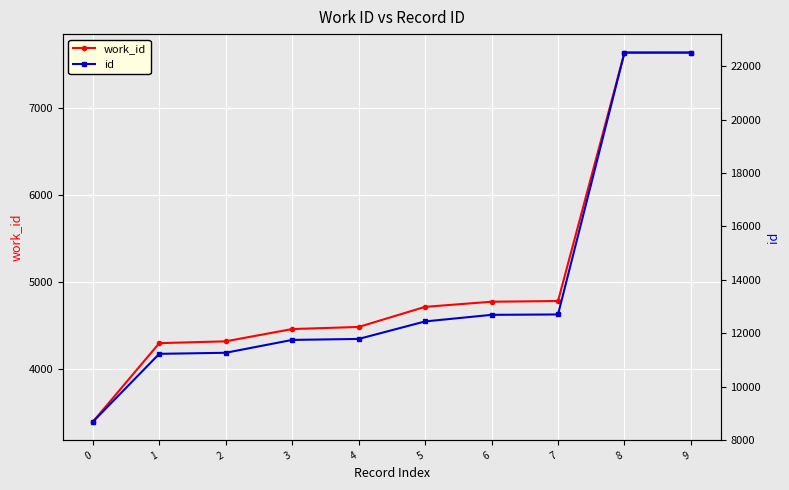

Between 2 and 5, which is larger?

5